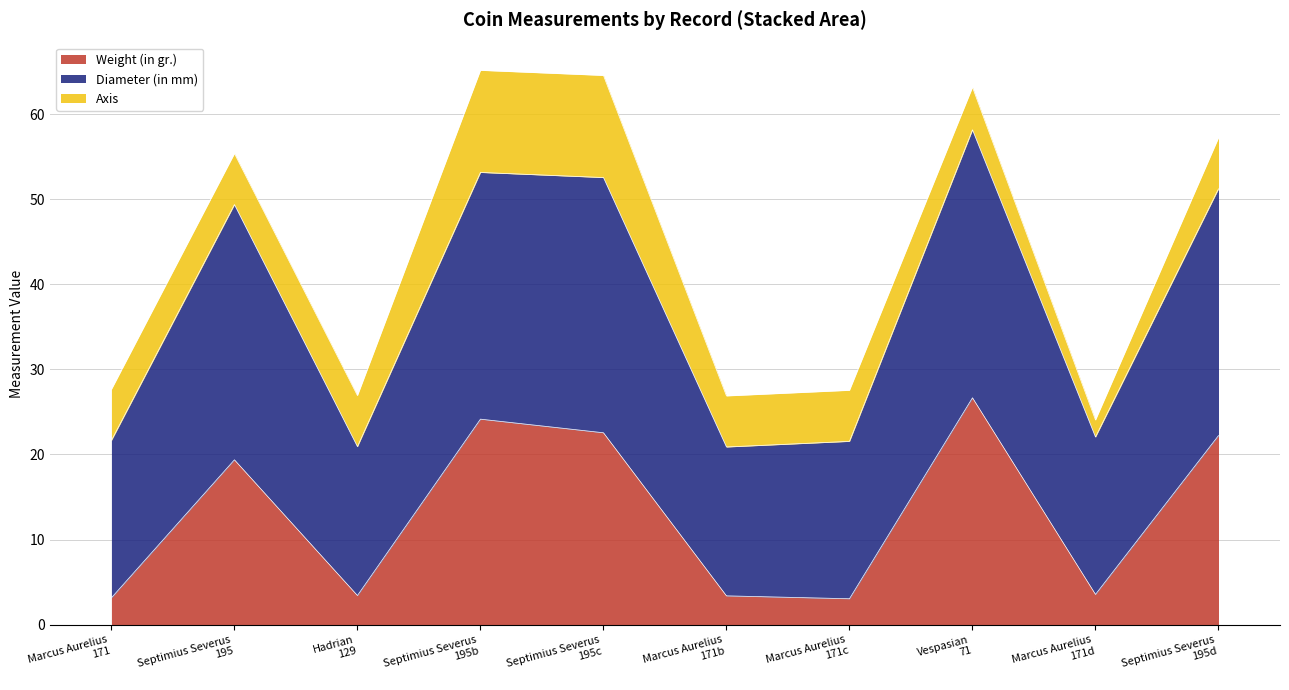

What is the difference between the maximum and minimum values in the Weight (in gr.) series?

23.6